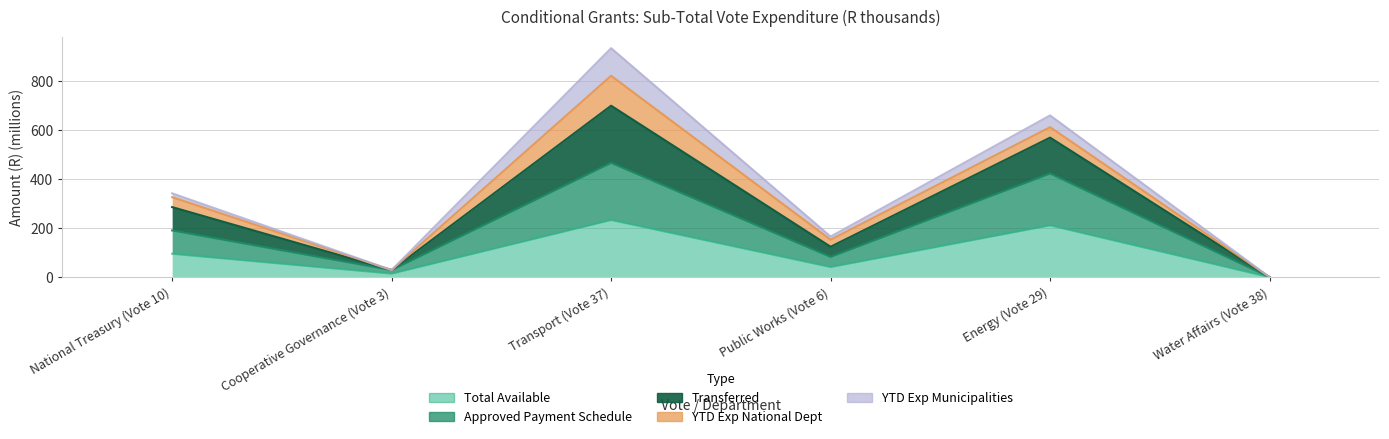

The Transferred series shows -535.4 at Water Affairs (Vote 38). True or false?

False